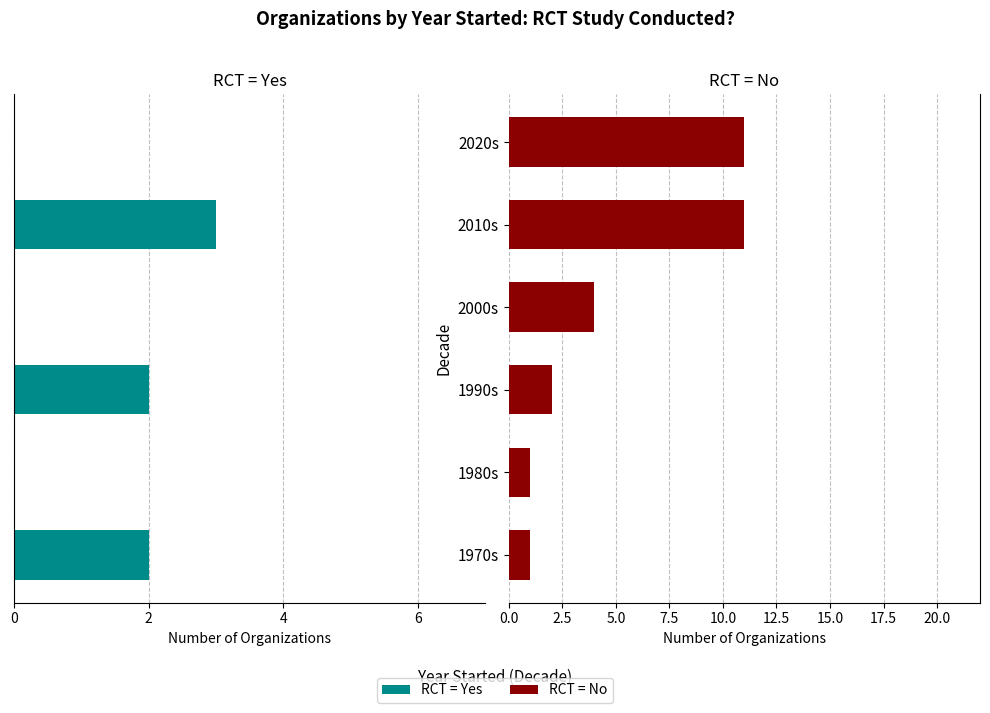

True or false: Yes has a value of 0 at 1980s.

True